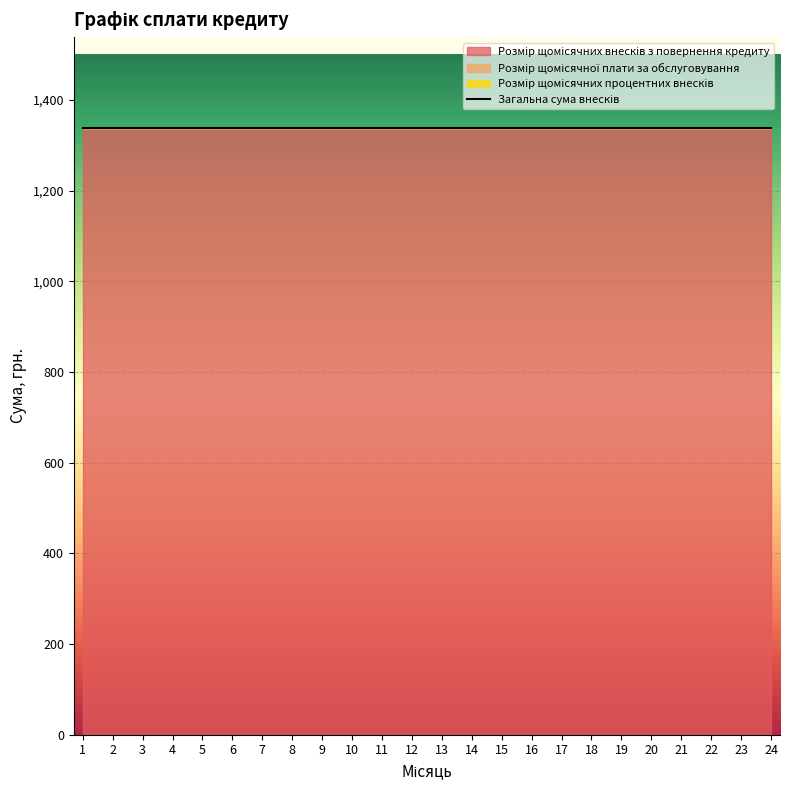

What is the average value of the Розмір щомісячних внесків з повернення кредиту series?

1337.5